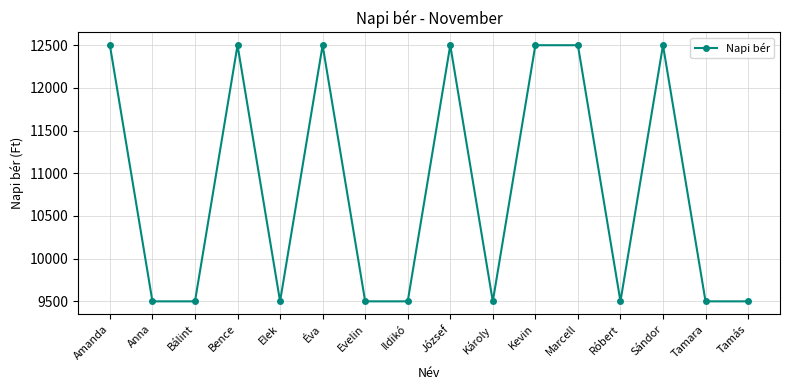

What is the greatest value displayed?

12500